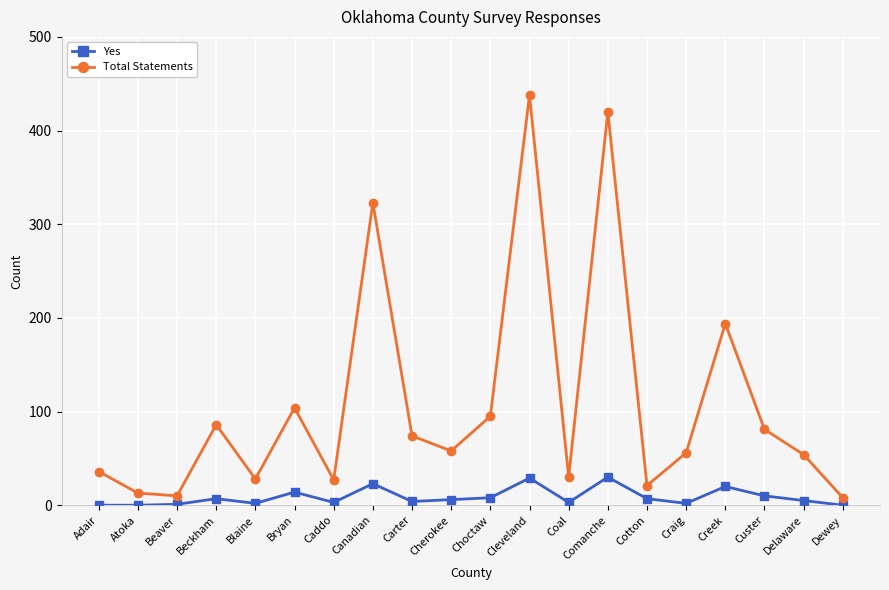

What is the total value across all series at Canadian?

346